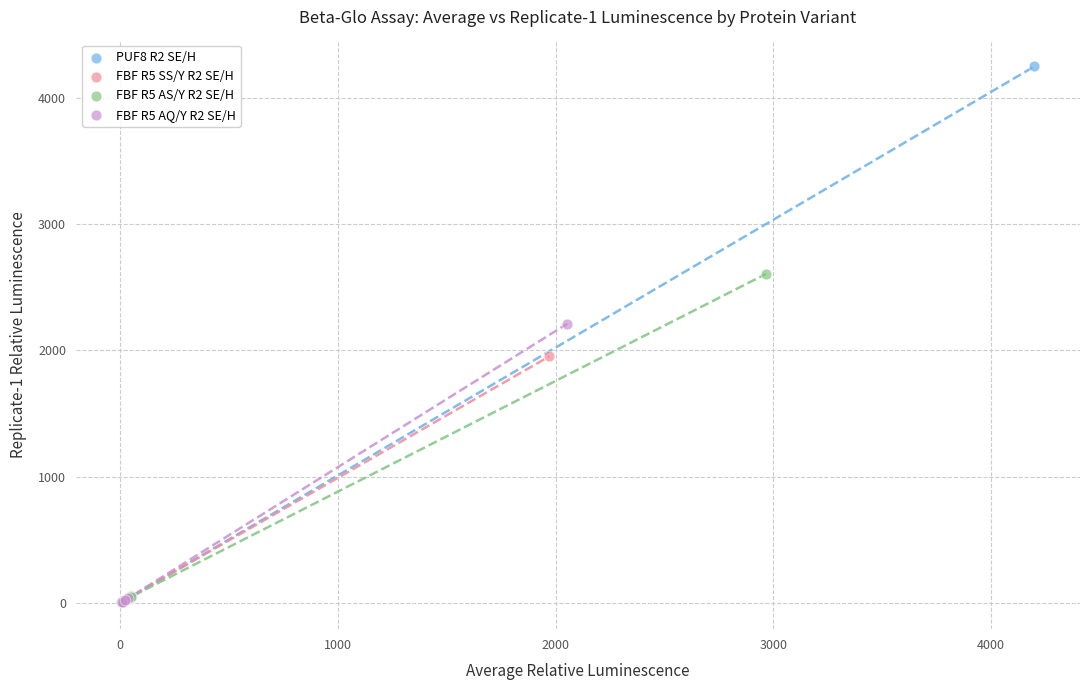

Which series contains the highest Y value?

PUF8 R2 SE/H